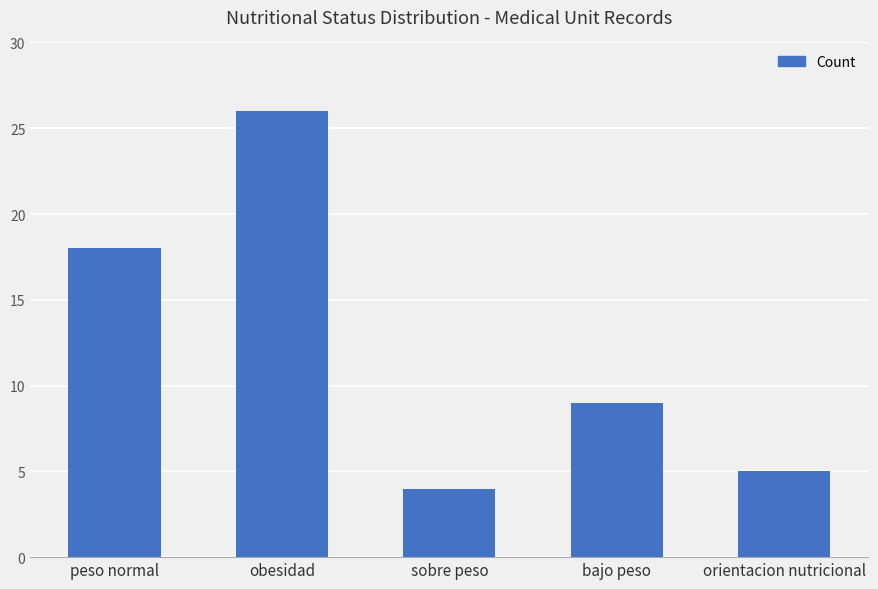

What is the ratio of the value at obesidad to the value at orientacion nutricional?

5.2